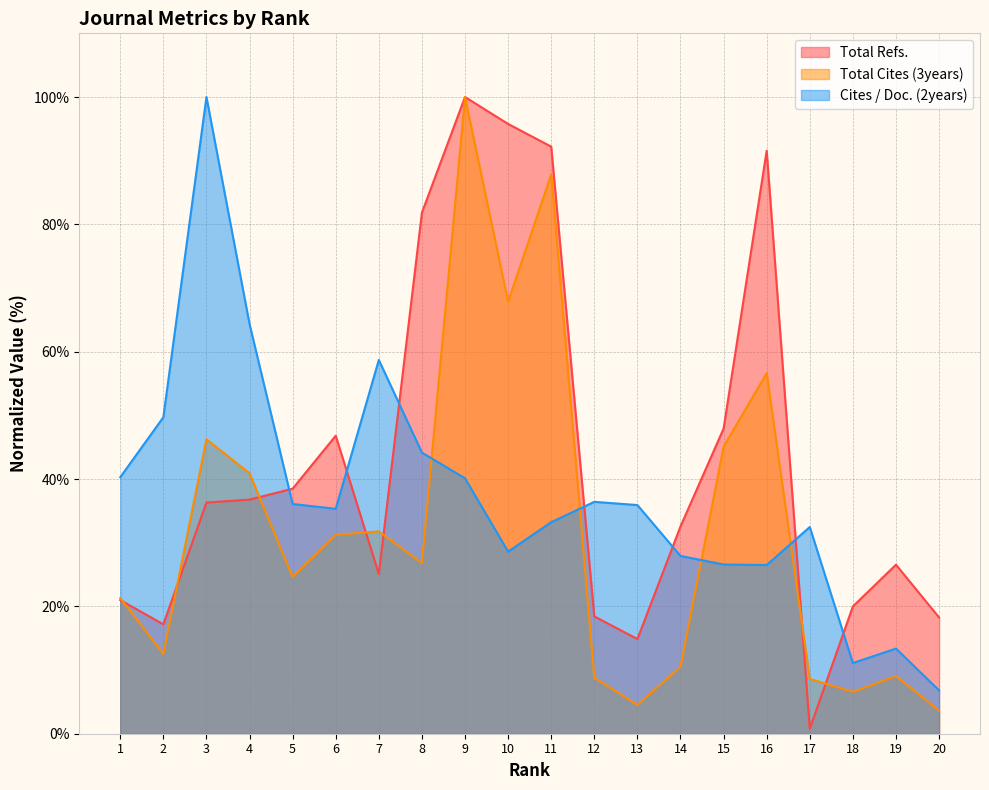

Where is the first local maximum for Total Cites (3years)?

3